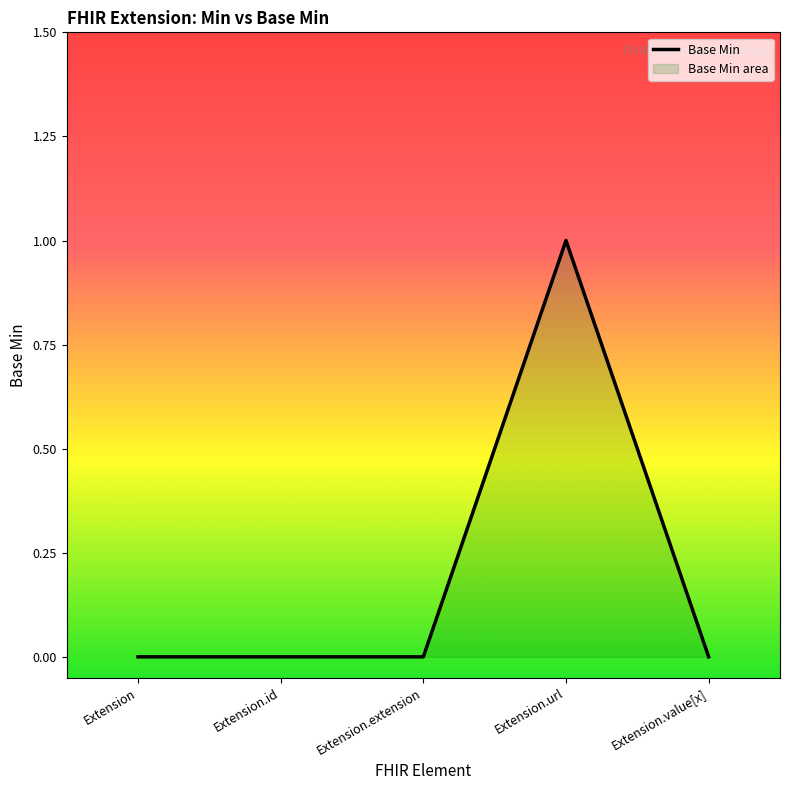

Does the chart display data point markers on the line(s)?

No